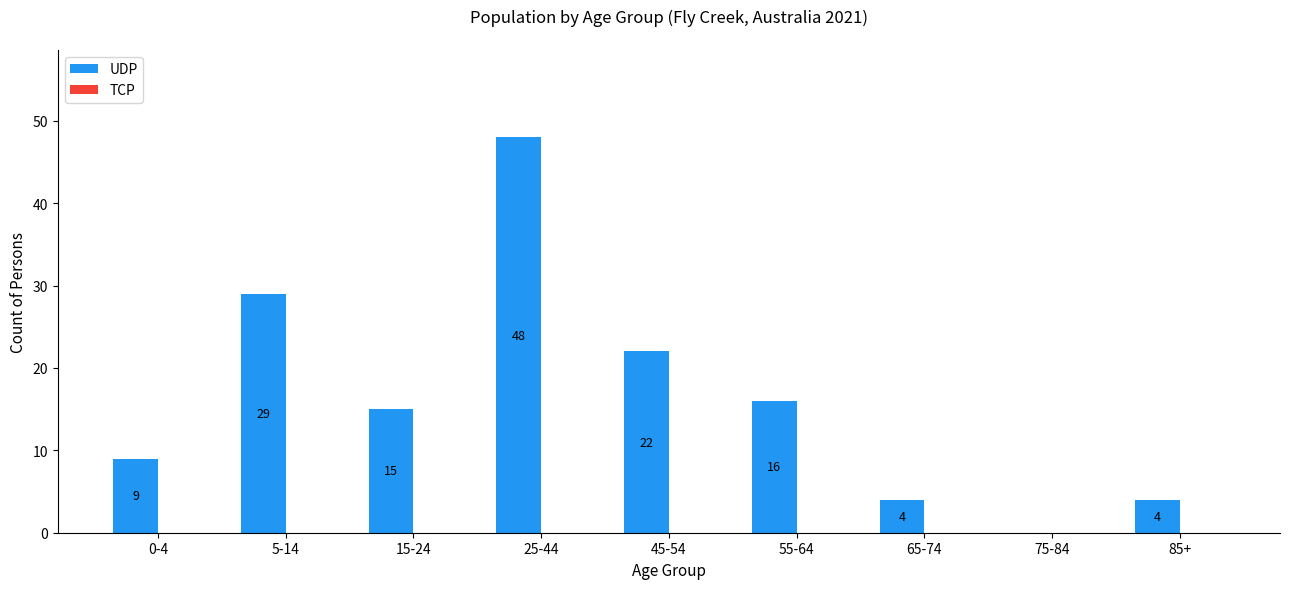

Reading right to left, extract all data points from this chart.

85+=4	75-84=0	65-74=4	55-64=16	45-54=22	25-44=48	15-24=15	5-14=29	0-4=9